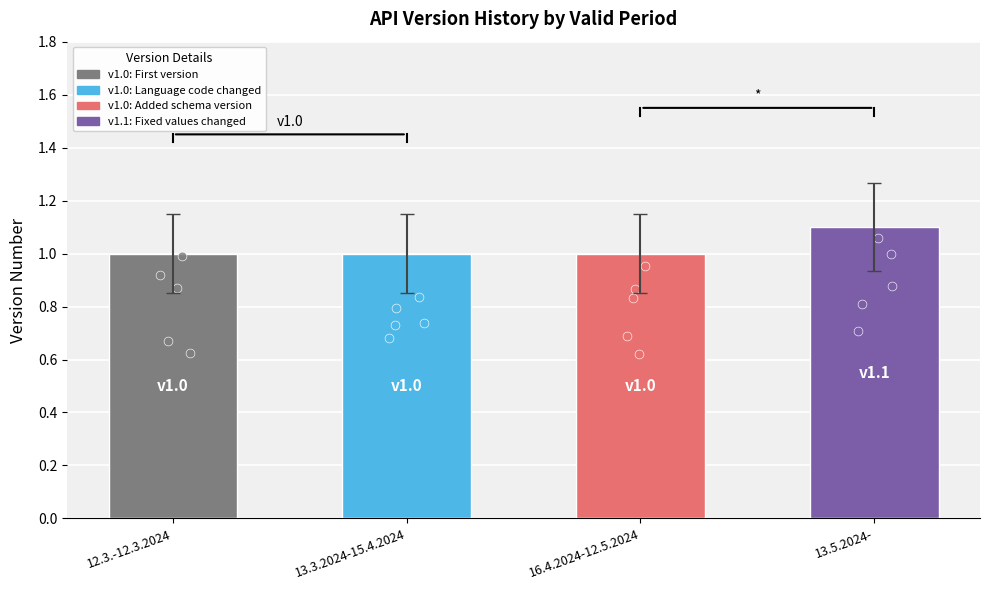

What is the ratio of the value at 13.5.2024- to the value at 13.3.2024-15.4.2024?

1.1